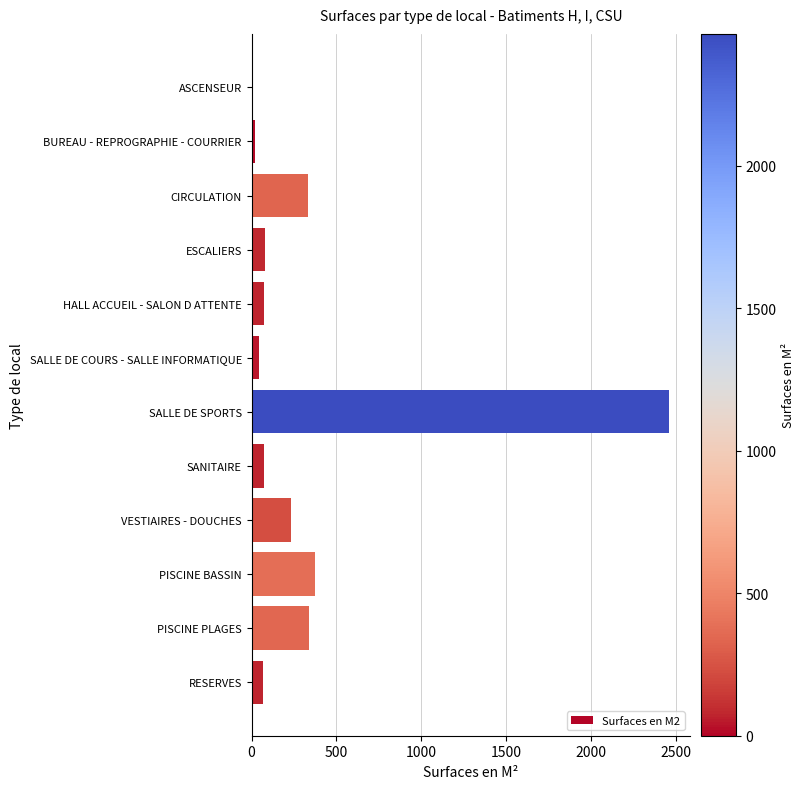

Which has a higher value, PISCINE PLAGES or SALLE DE SPORTS?

SALLE DE SPORTS